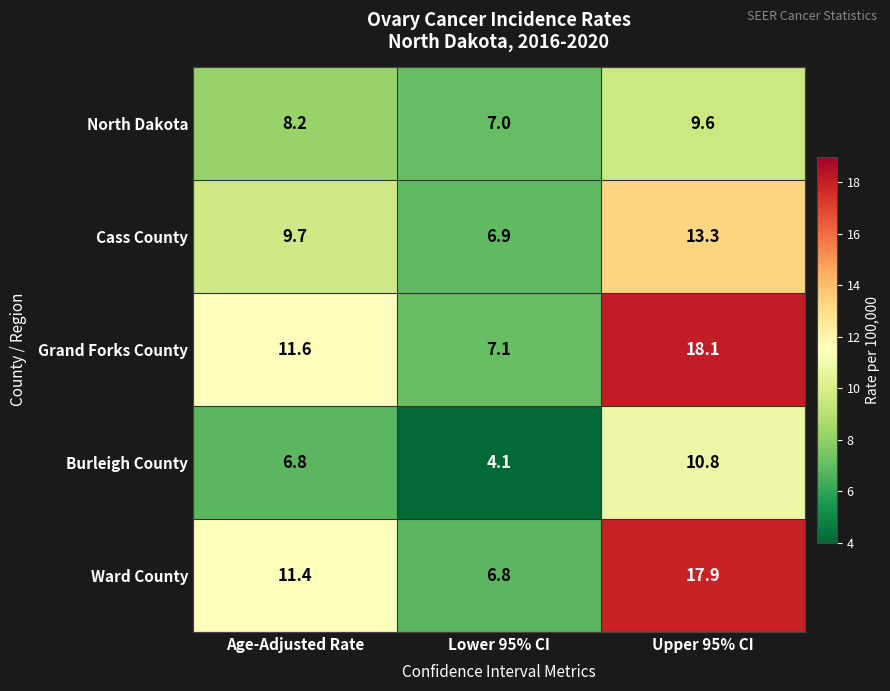

Rank the series by their maximum value, from lowest to highest.

North Dakota, Burleigh County, Cass County, Ward County, Grand Forks County